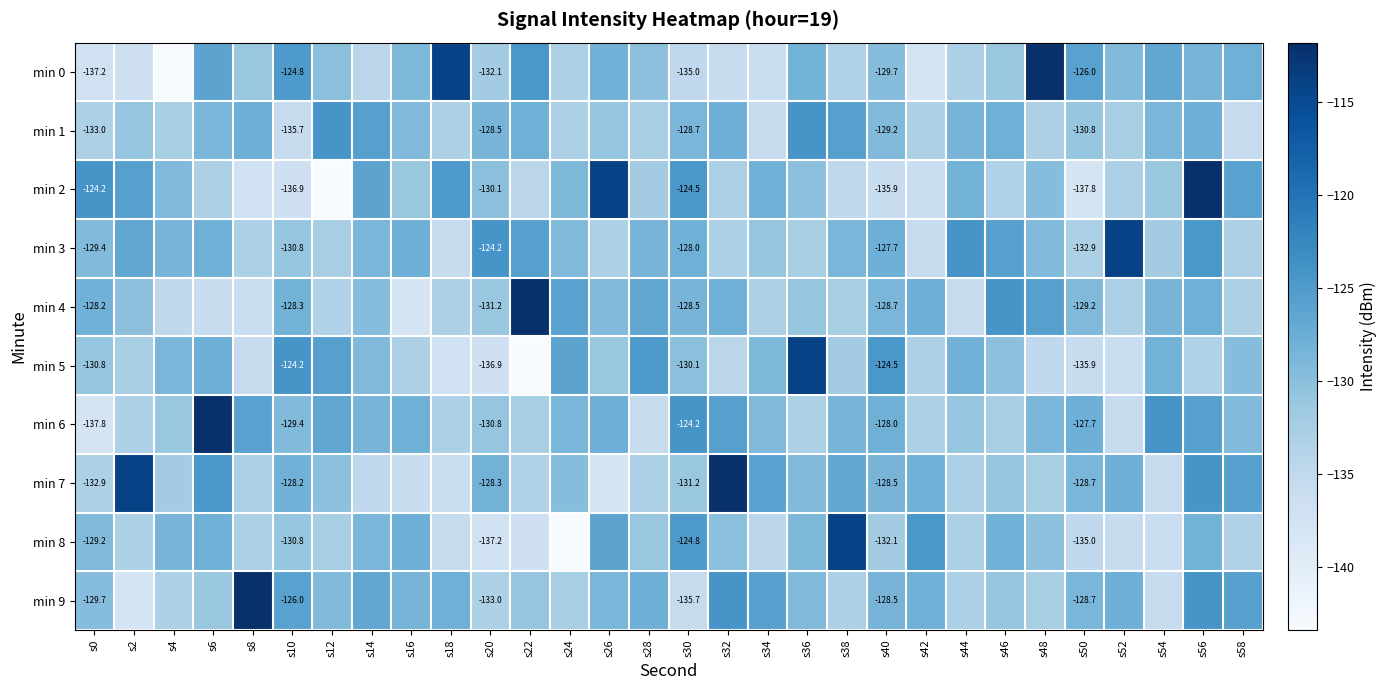

What is the difference between the highest and lowest values at s32?

24.1